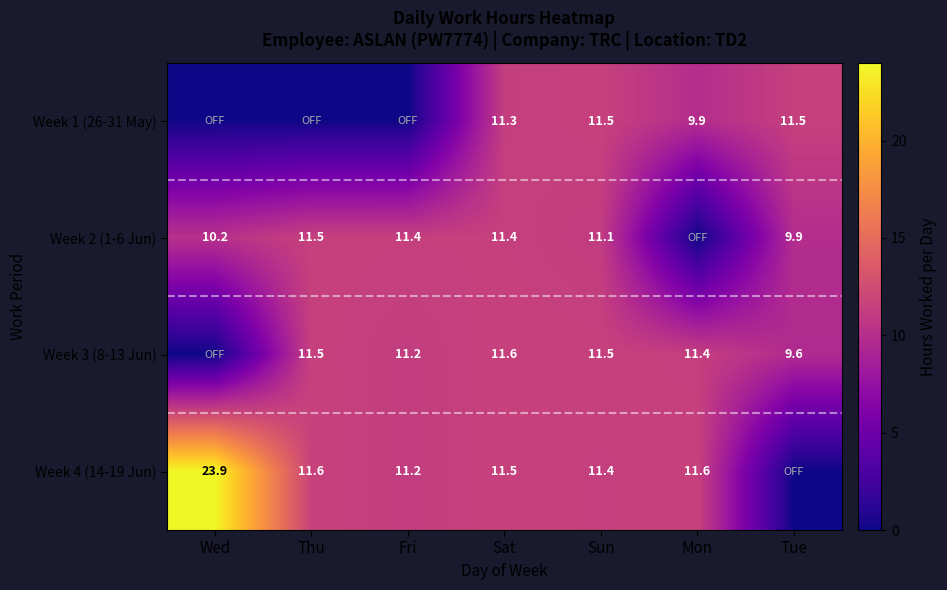

Between Sun and Wed, which is larger?

Sun